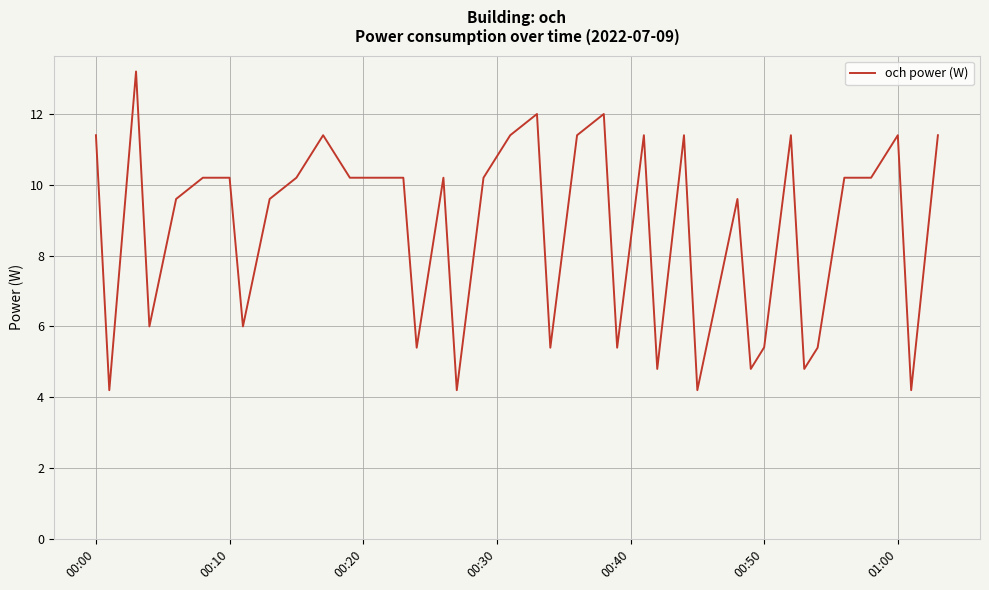

What is the difference between the maximum and minimum values?

9.0